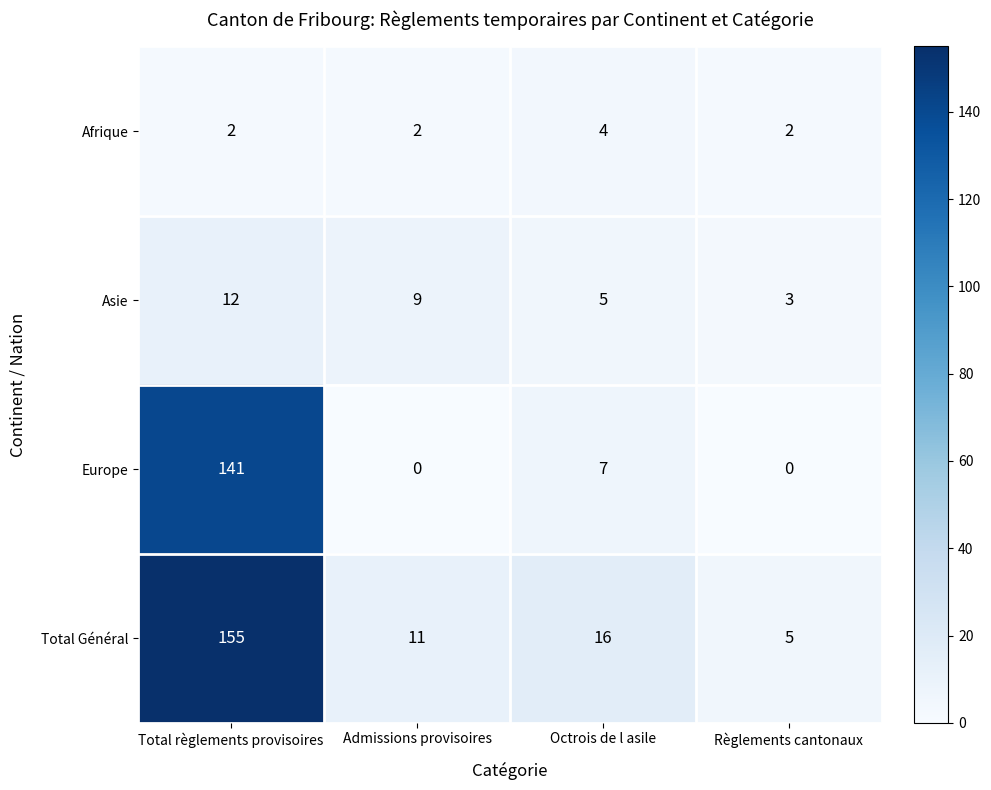

How many data points in Asie are less than 9?

2